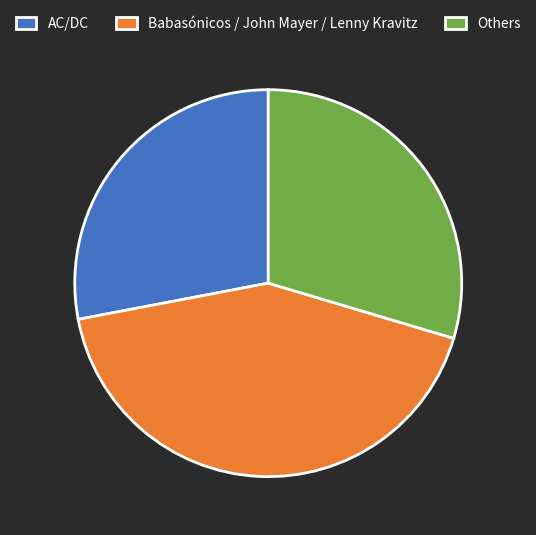

Count the number of slices in the pie.

3